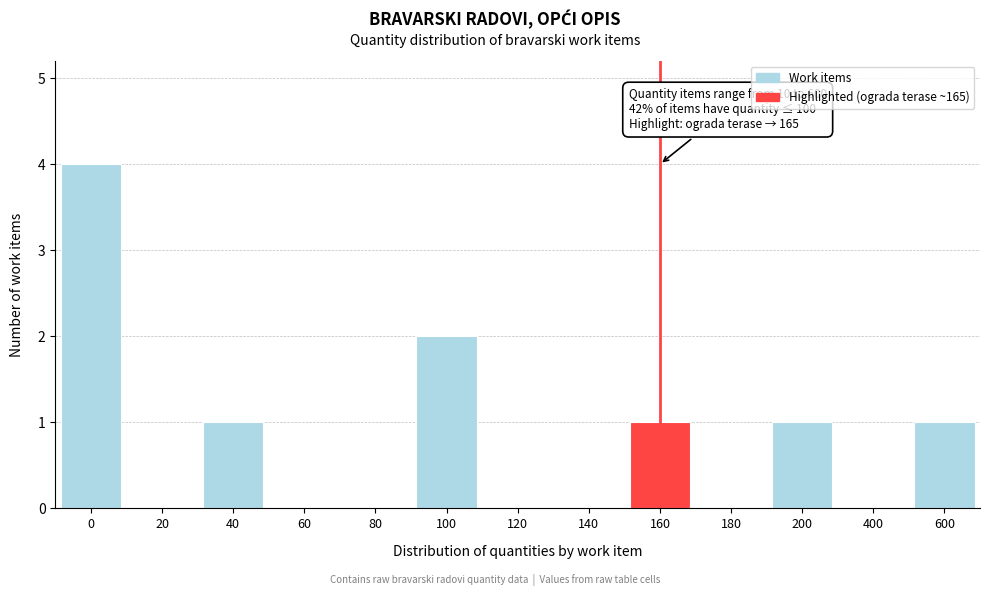

Reading right to left, list all the values displayed in this chart.

600=1	400=0	200=1	180=0	160=1	140=0	120=0	100=2	80=0	60=0	40=1	20=0	0=4